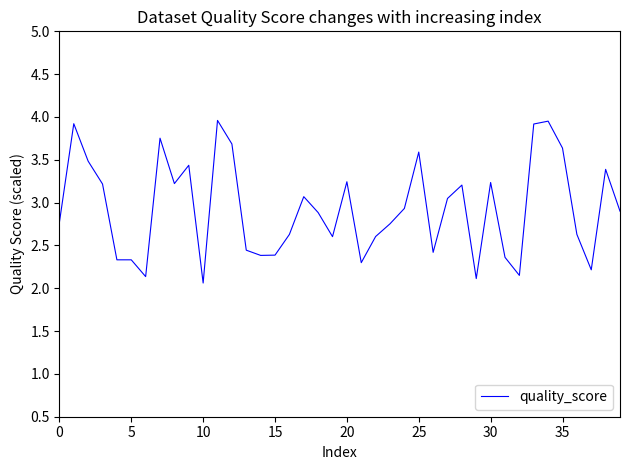

What is the difference between the maximum and minimum values?

1.9